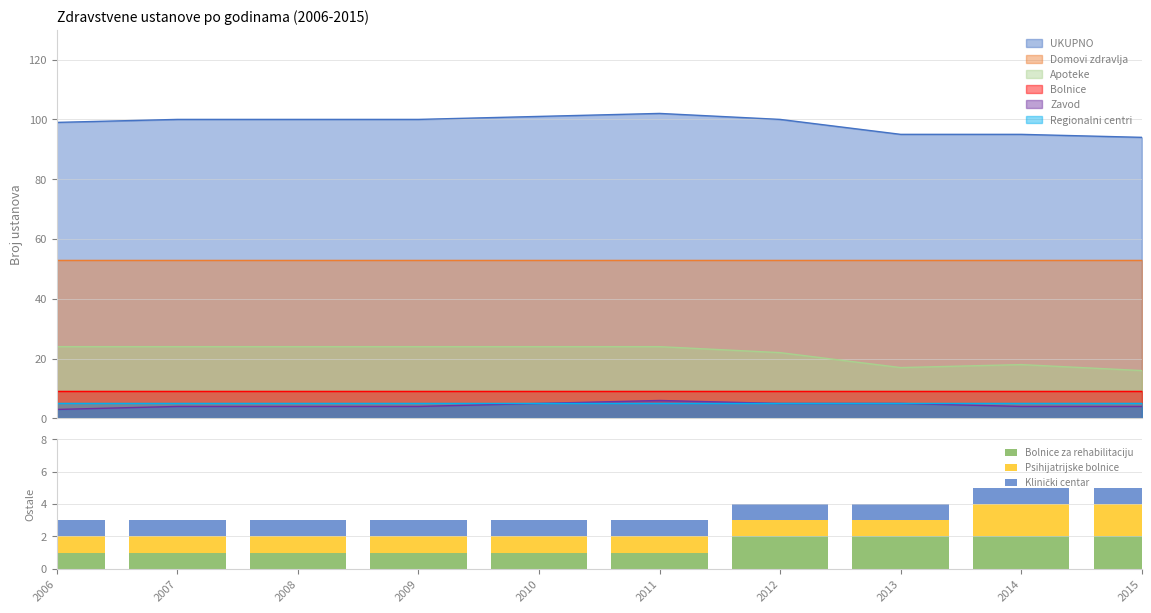

What is the lowest value of the Klinički centar series?

1